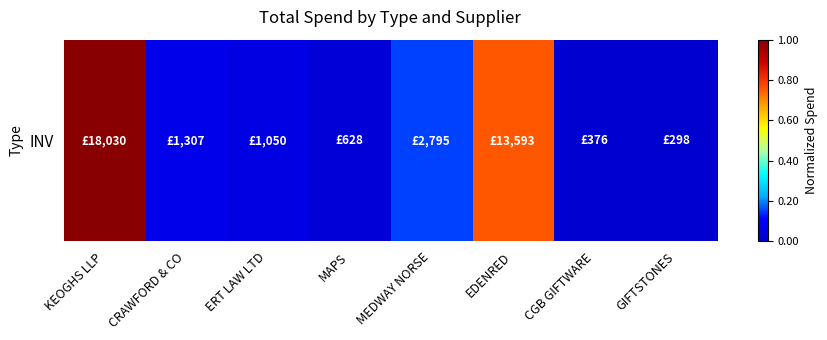

Reading left to right, list all the values displayed in this chart.

1.0	0.1	0.1	0.0	0.2	0.8	0.0	0.0